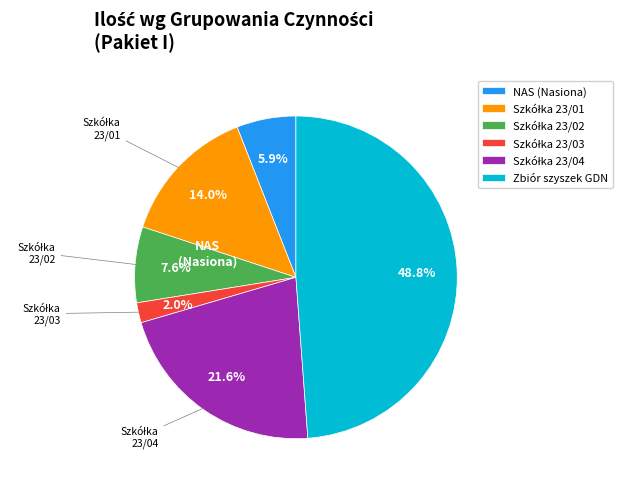

Count the number of slices in the pie.

6